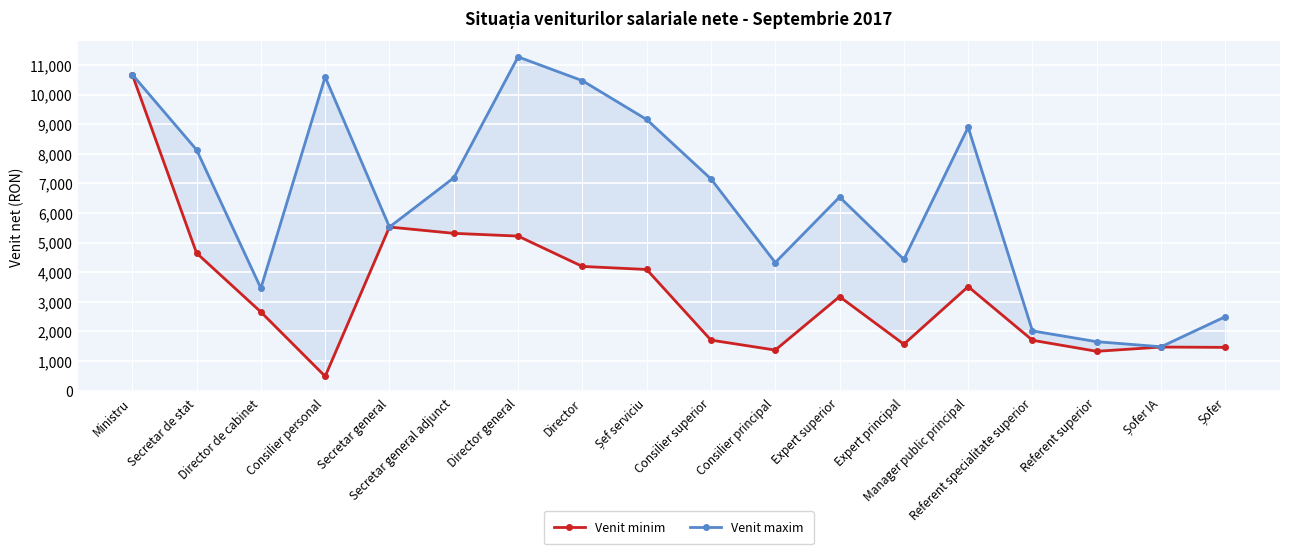

What is the label of the 5th point from the right?

Manager public principal